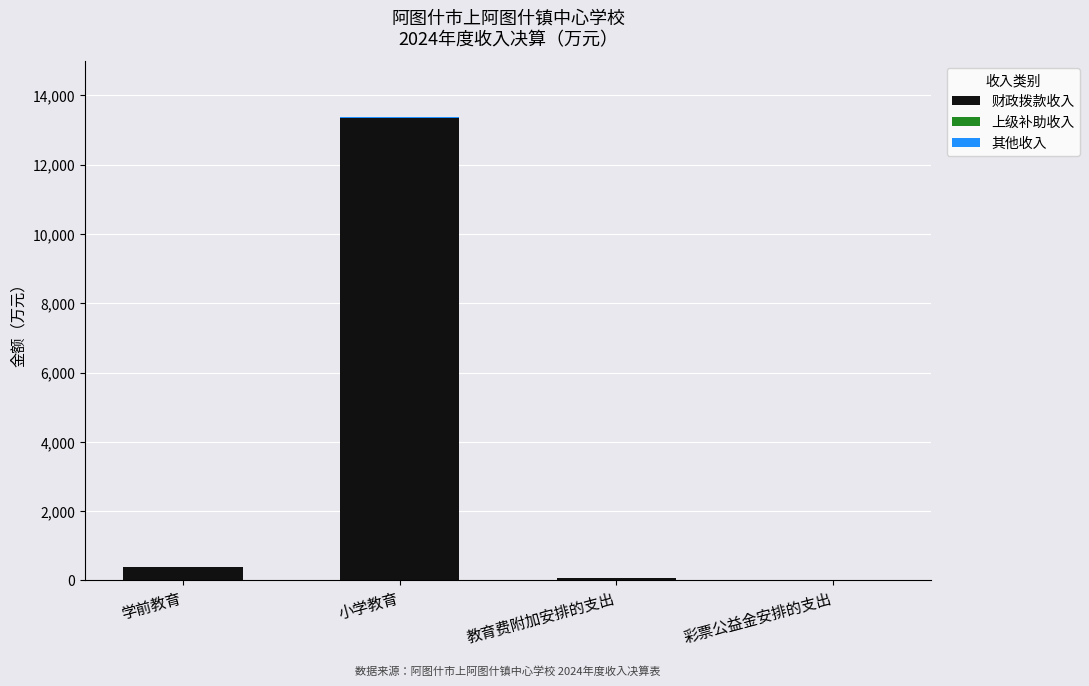

At which category is the sum across all series the highest?

小学教育